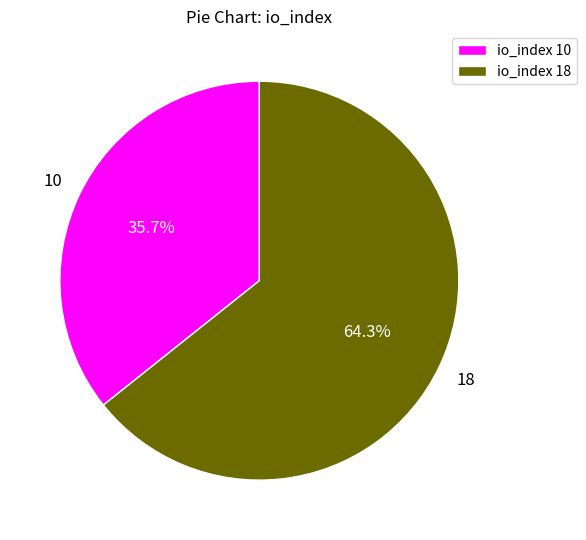

What is the majority slice?

io_index 18